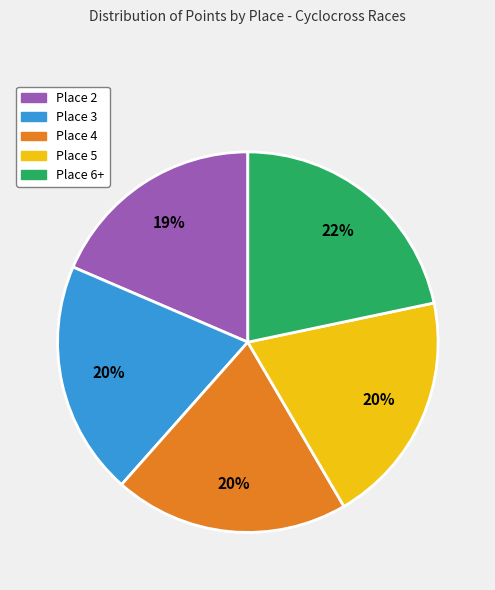

Which has a higher value, Place 5 or Place 2?

Place 5